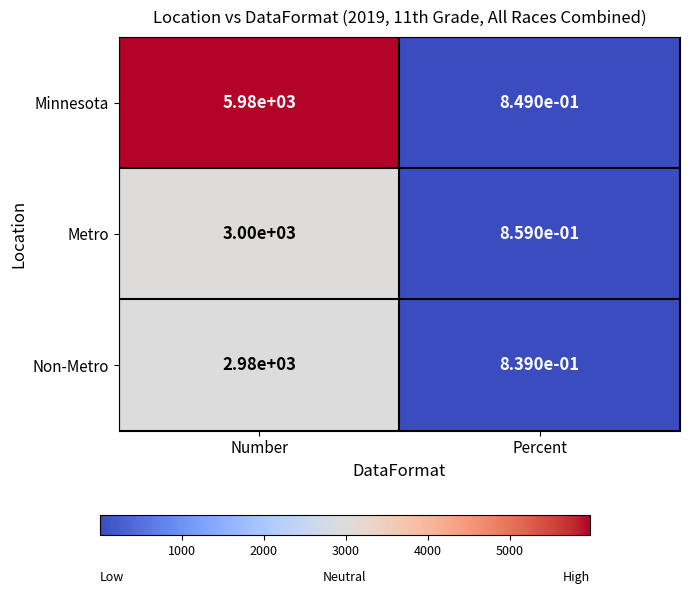

What is the greatest value displayed?

5980.0